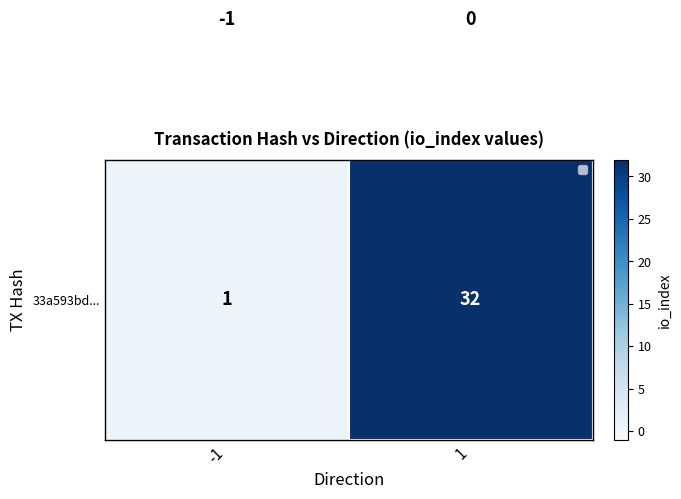

What is the difference between the highest and lowest values at 1?

32